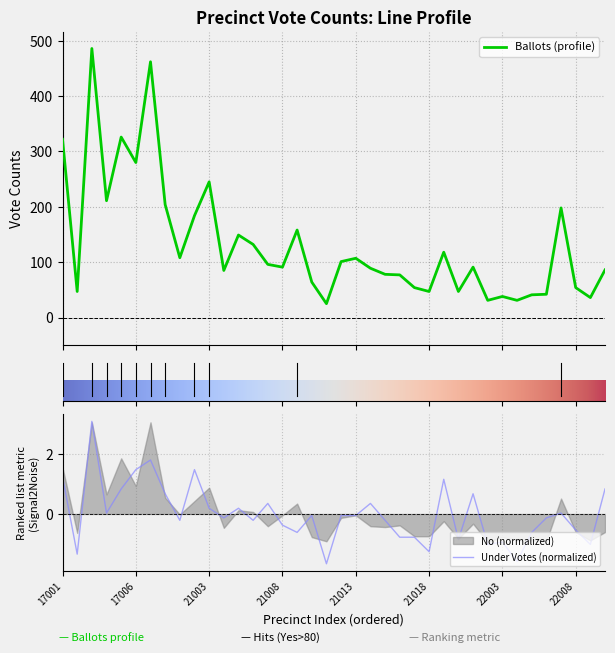

The value of Ballots at 21013 is 107.0. True or false?

True